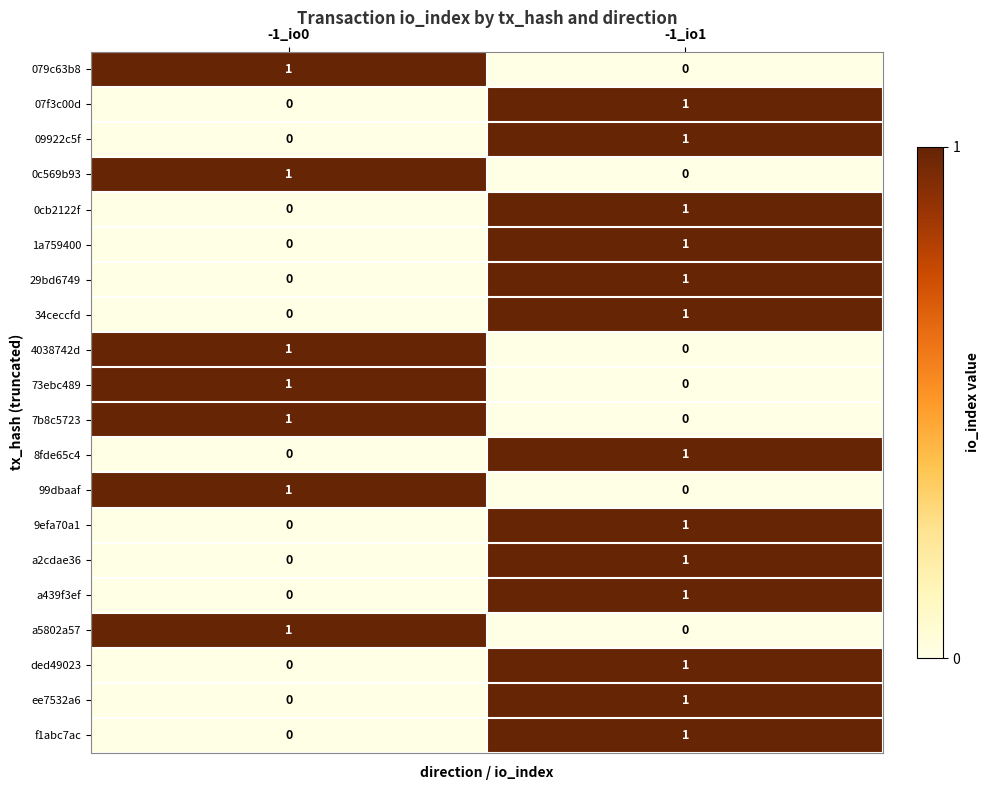

What is the total value across all series at -1_io0?

7